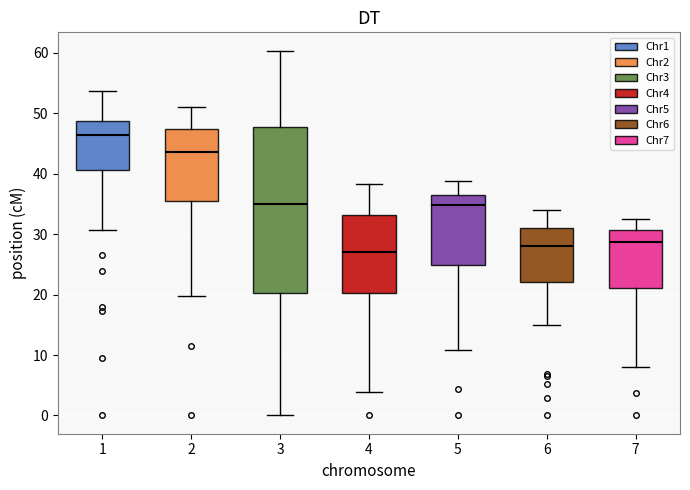

Comparing the boxes themselves (not the whiskers), which one is the tallest?

3